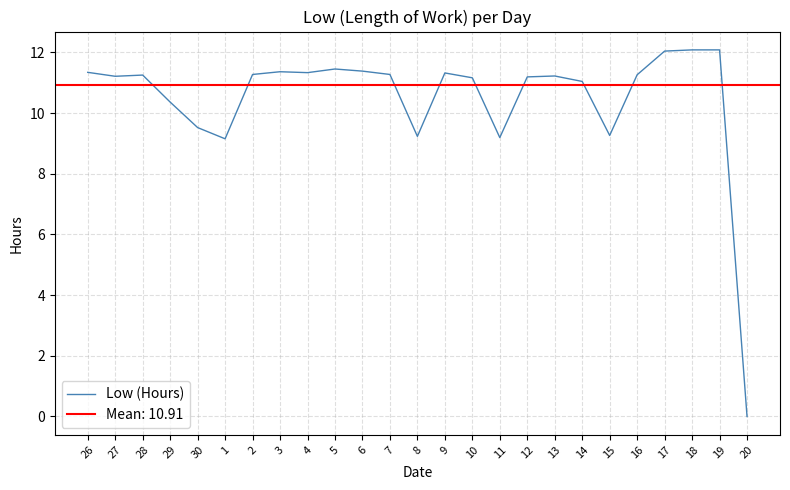

Which has a higher value, 29 or 9?

9